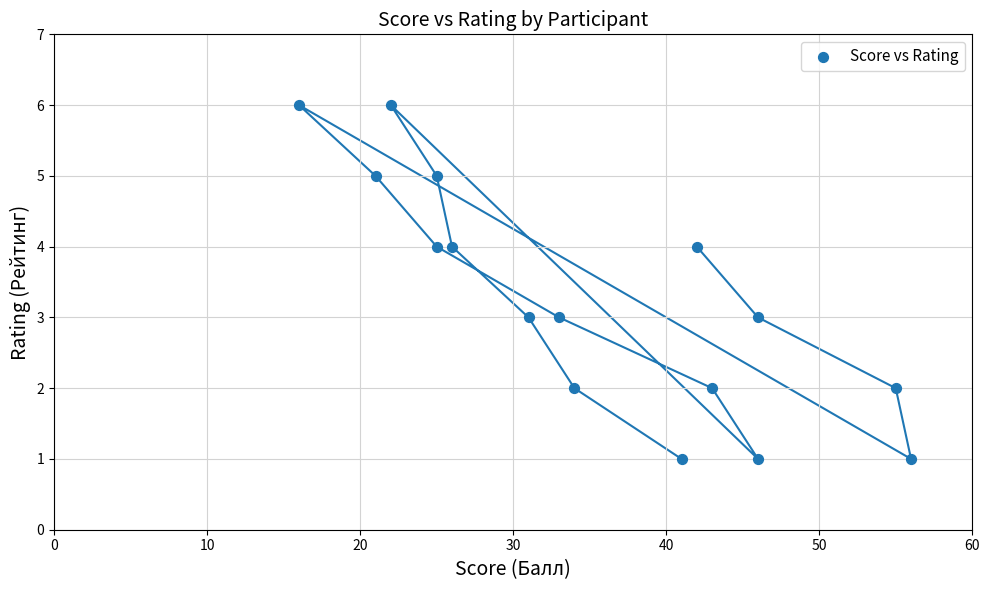

What is the range of Y values (max minus min)?

5